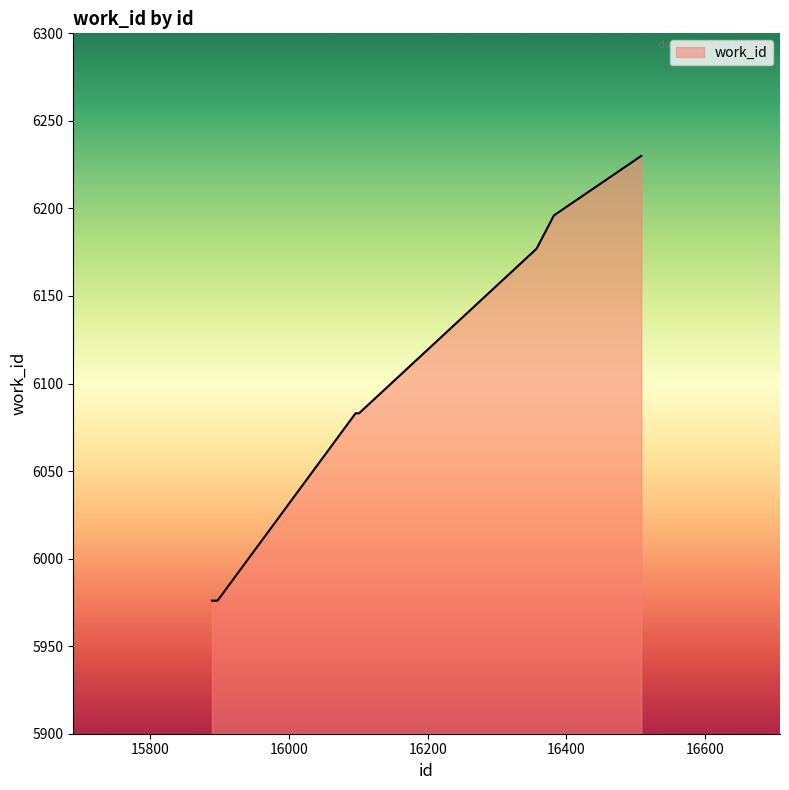

How many distinct data groups are displayed?

1